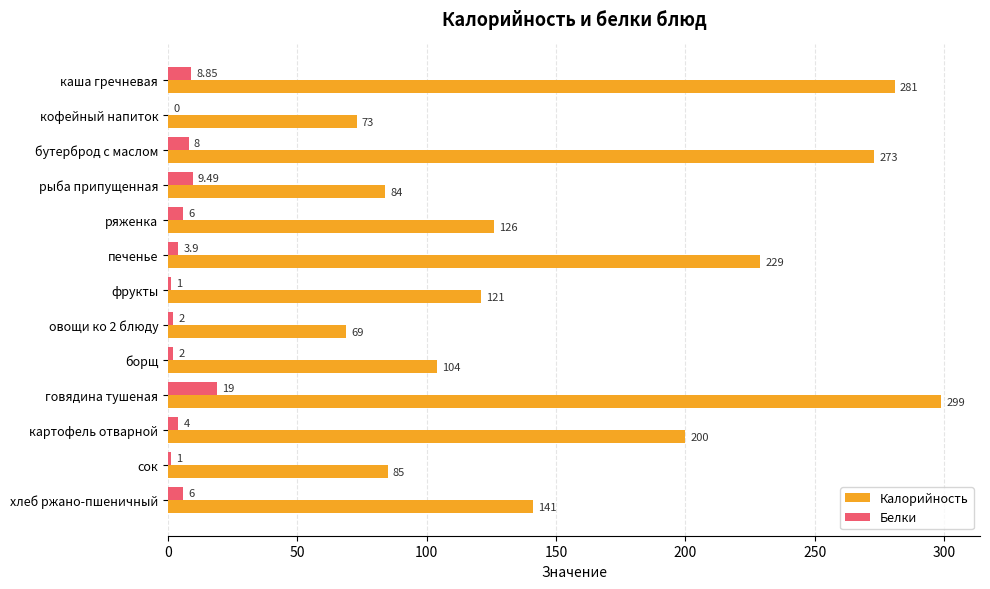

At which label does Калорийность reach its peak?

говядина тушеная